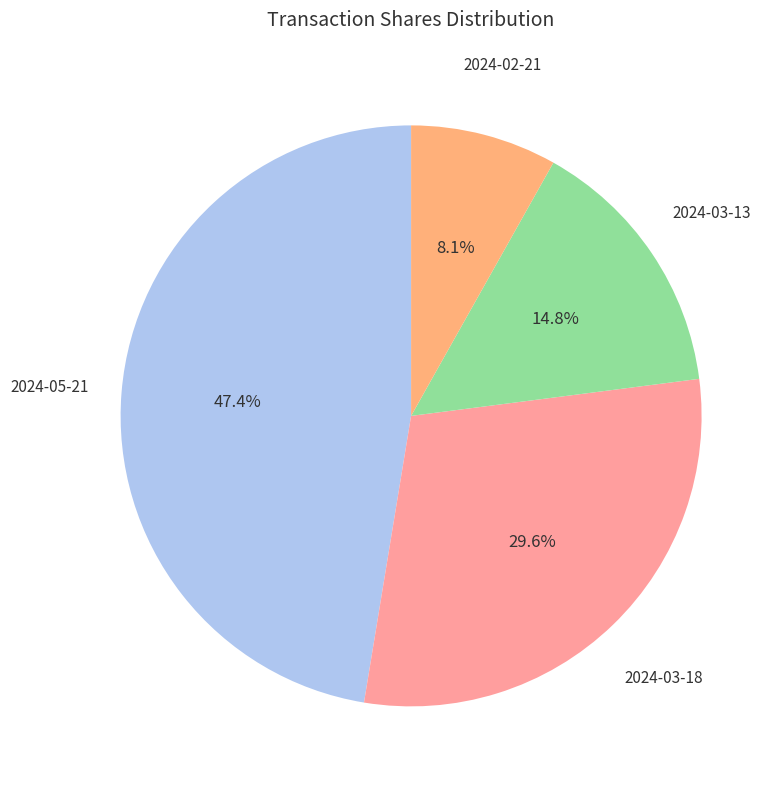

Count the number of slices in the pie.

4